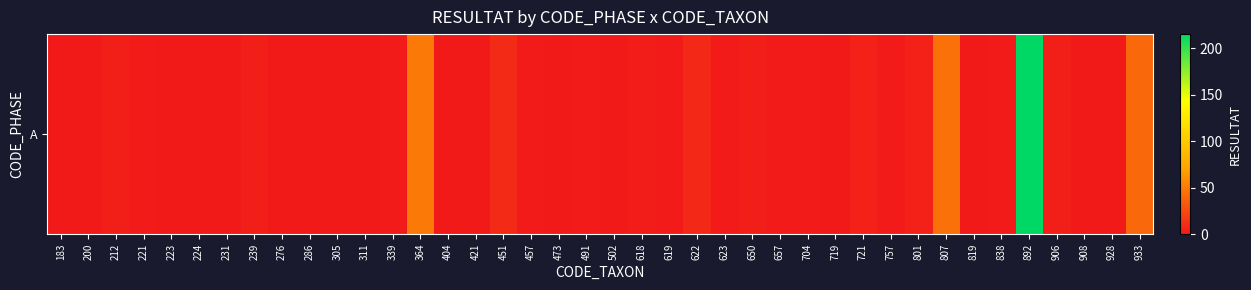

Rank the categories by value from lowest to highest.

183, 200, 223, 224, 231, 276, 286, 305, 311, 404, 421, 473, 502, 719, 819, 908, 928, 221, 339, 457, 491, 619, 623, 657, 704, 757, 838, 618, 212, 239, 650, 906, 721, 801, 622, 451, 933, 807, 364, 892